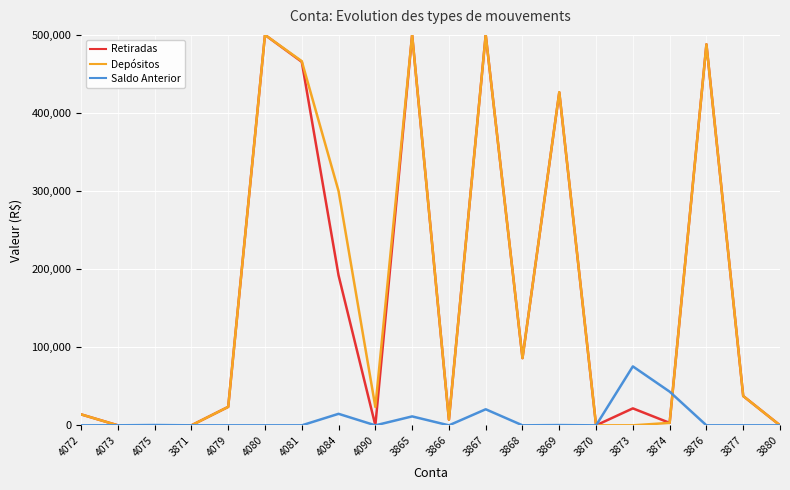

Between 3865 and 3873, which series saw the biggest shift?

Depósitos